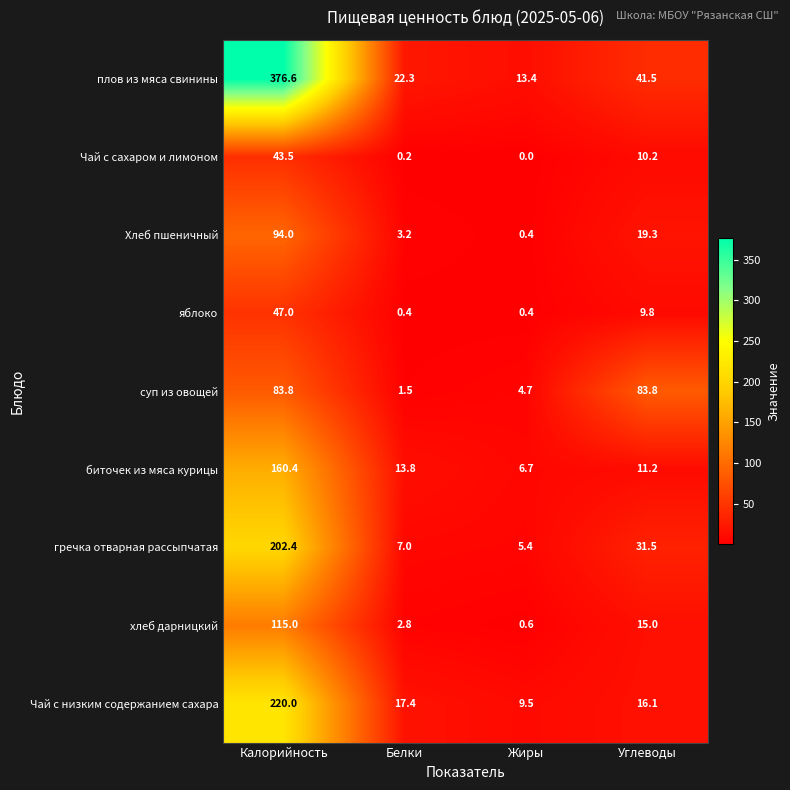

Which series has the widest spread of values?

плов из мяса свинины